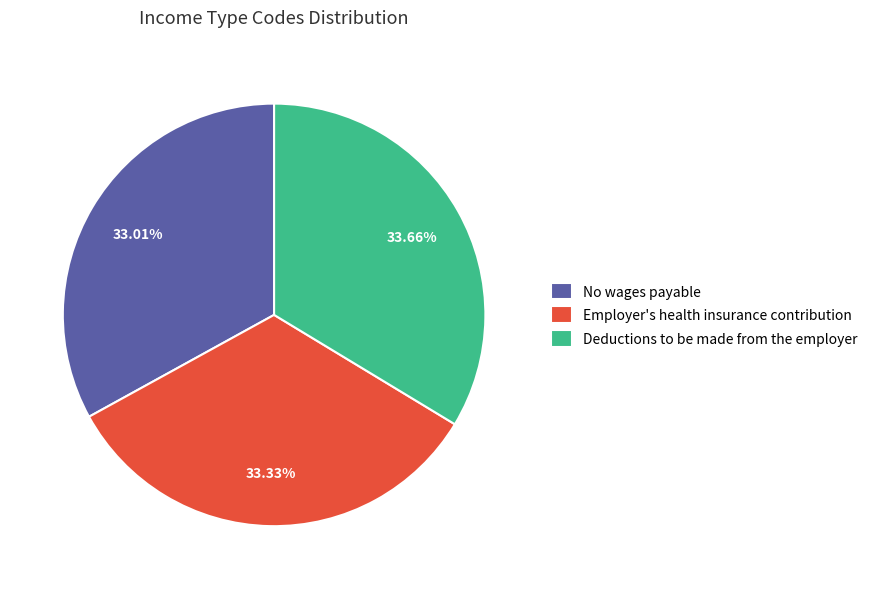

What is the ratio of the value at Employer's health insurance contribution to the value at Deductions to be made from the employer?

1.0